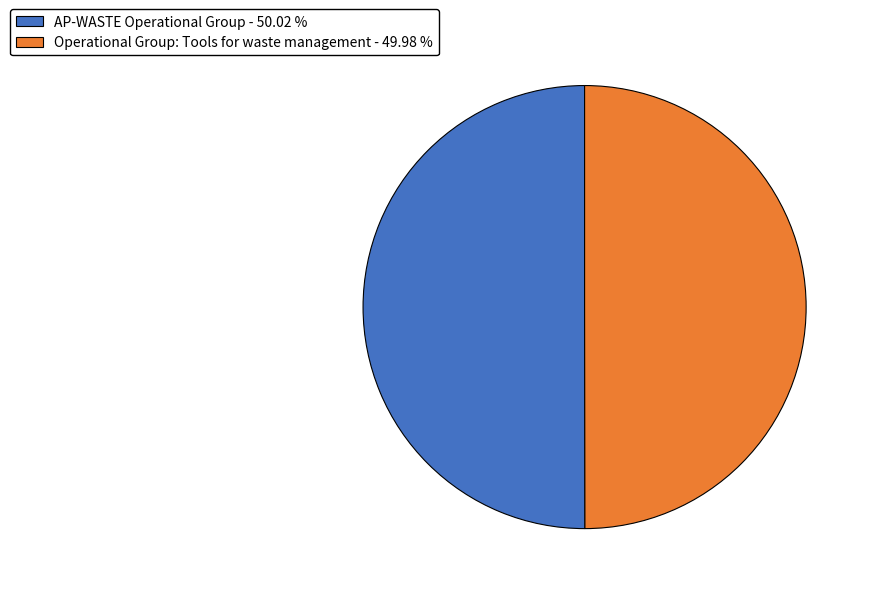

Count the number of slices in the pie.

2